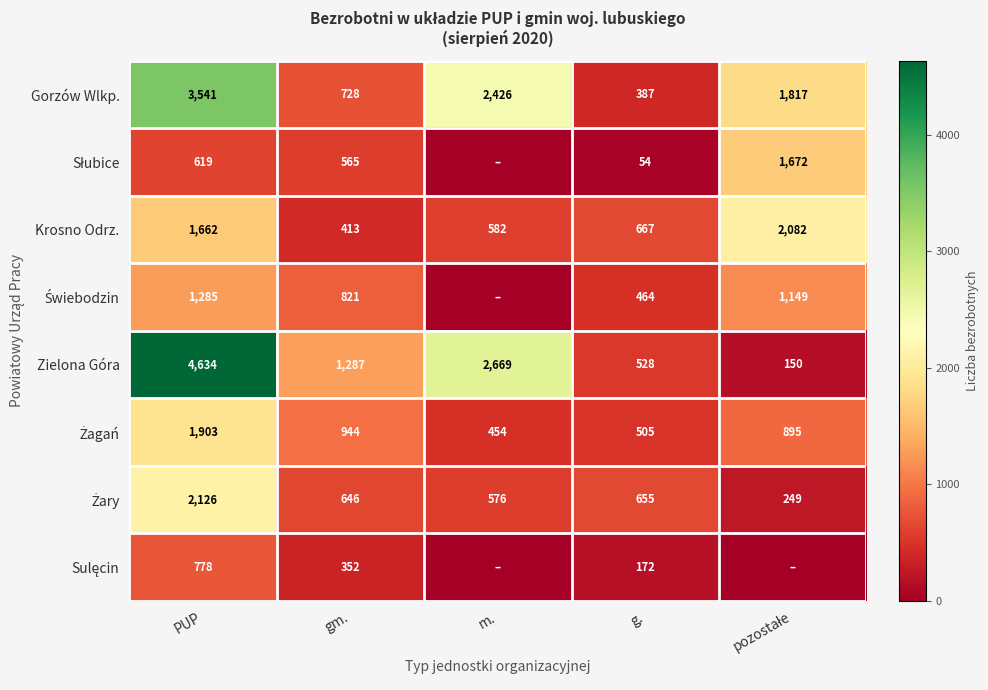

What is the sum of the Krosno Odrz. values at g. and gm.?

1080